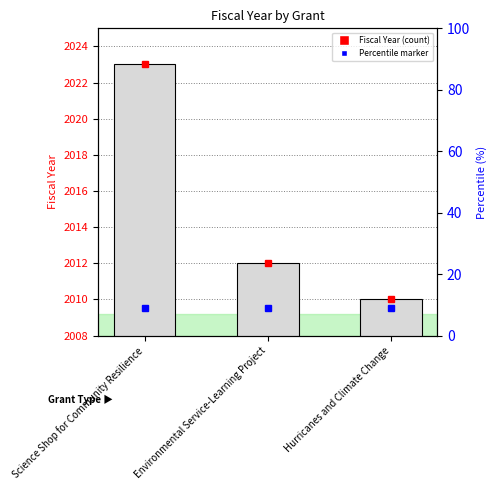

What is the value of the 3rd bar from the left?

2010